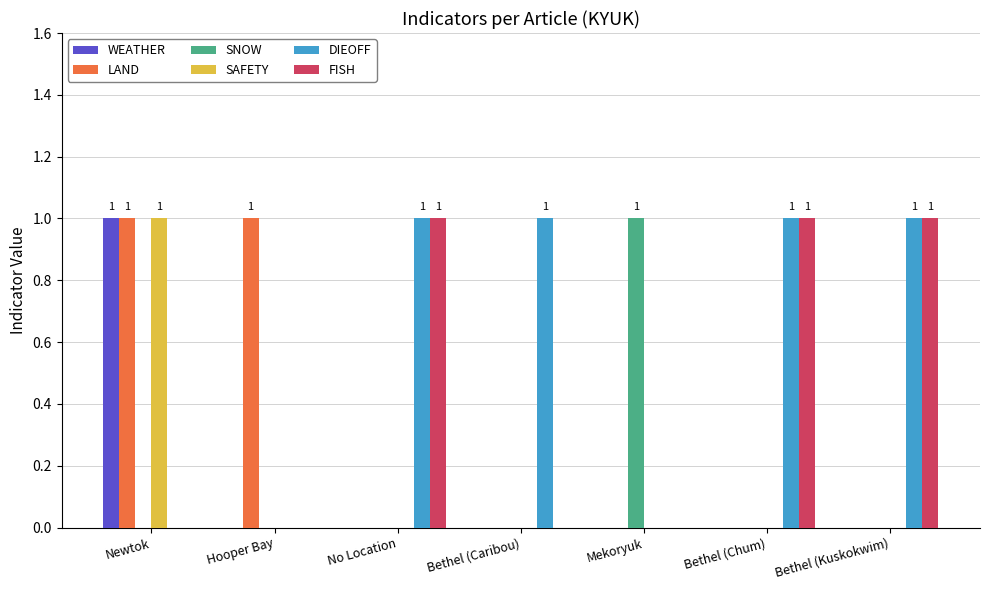

What is the sum of the FISH values at No Location and Bethel (Kuskokwim)?

2